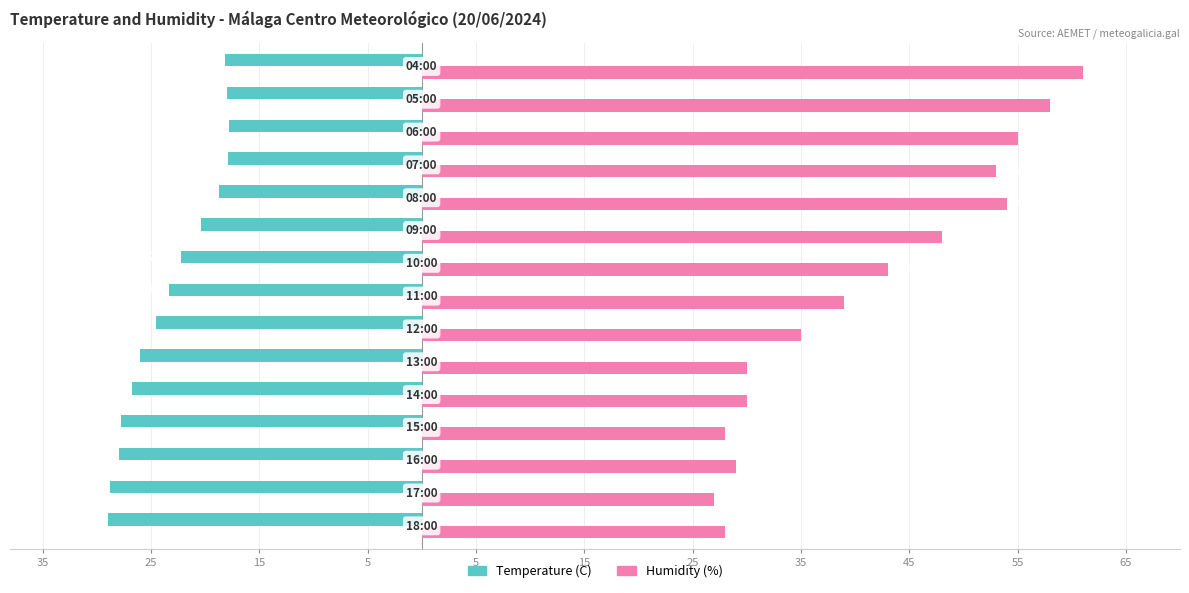

What is the difference between the maximum and minimum values in the Humidity (%) series?

34.0